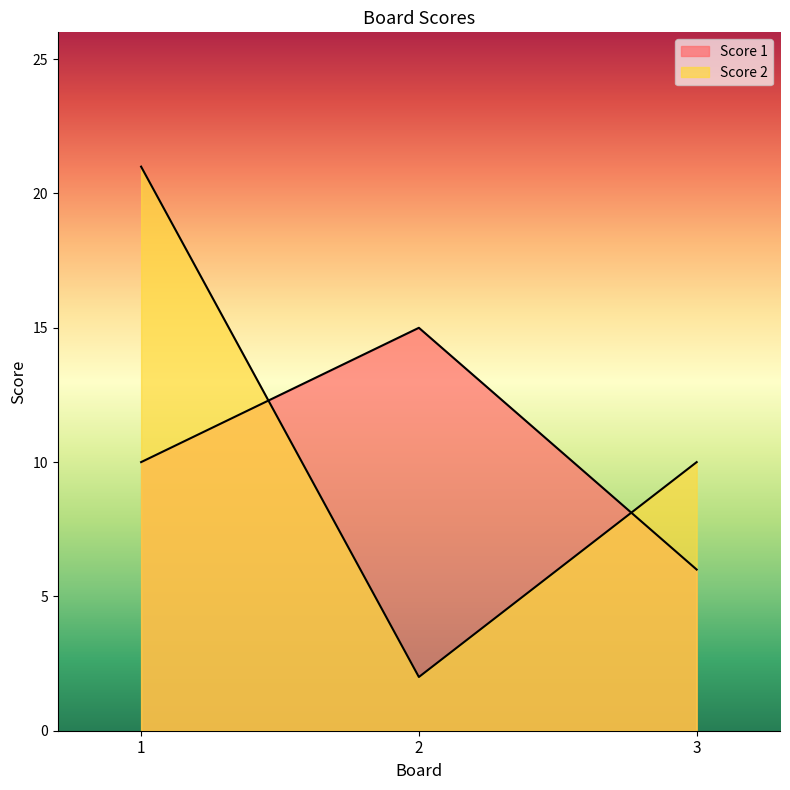

At 1, list the series in order from largest to smallest.

Score 2, Score 1